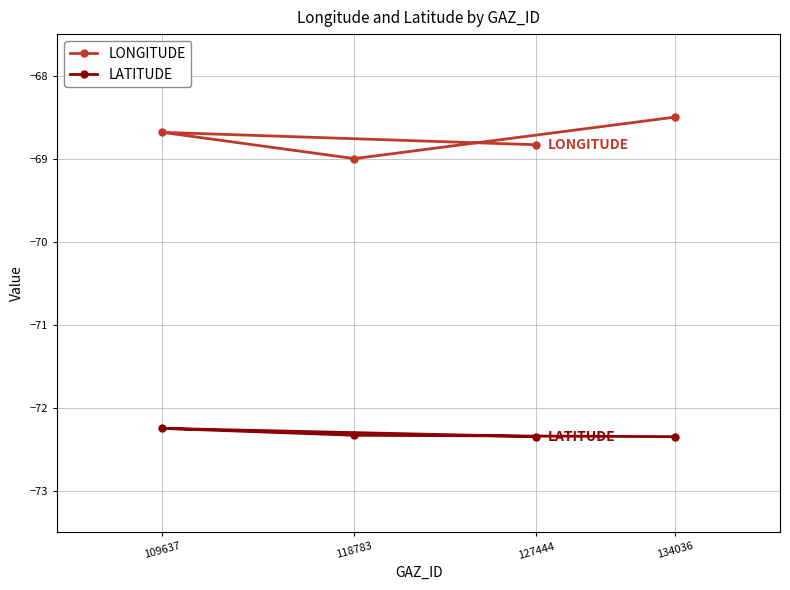

What is the approximate value of LATITUDE at 109637?

-72.2